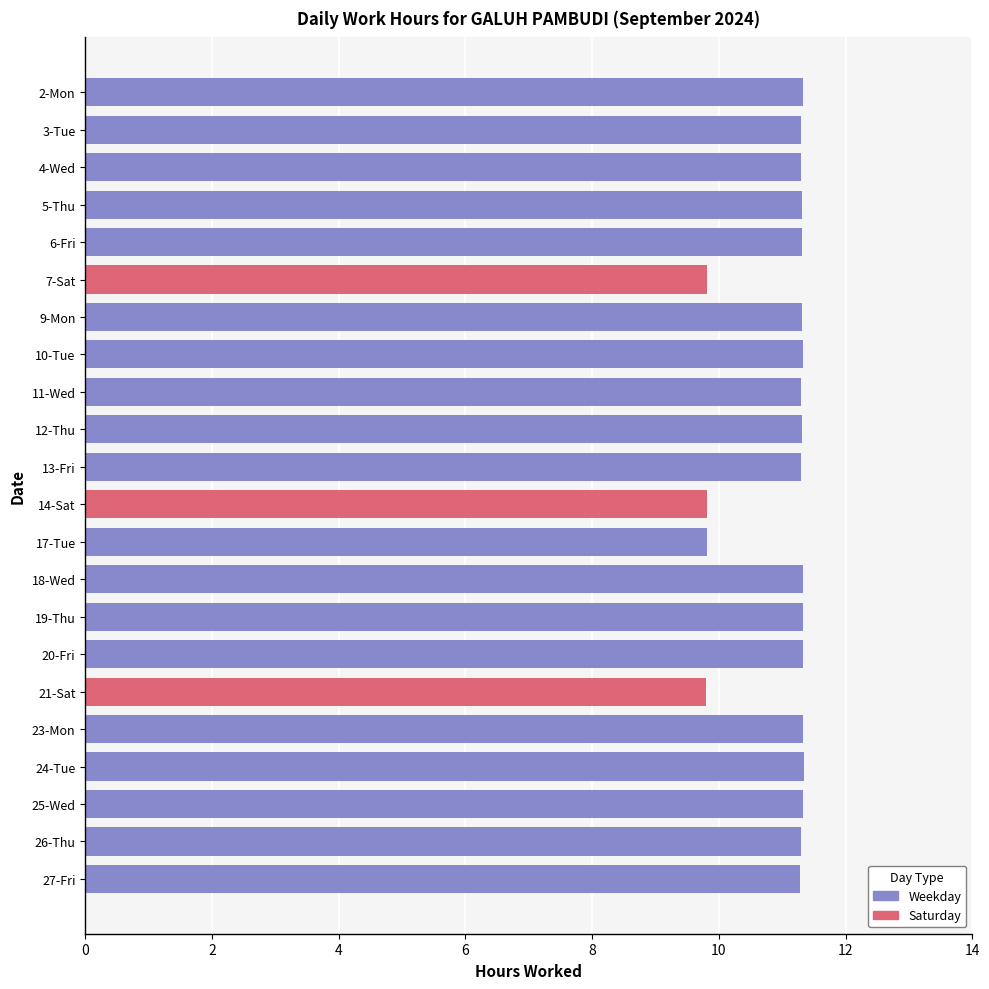

What is the smallest value displayed?

9.8